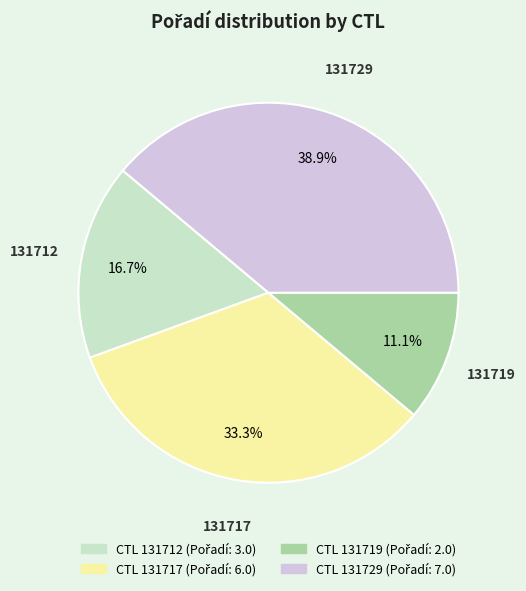

Does any single category account for the majority?

No